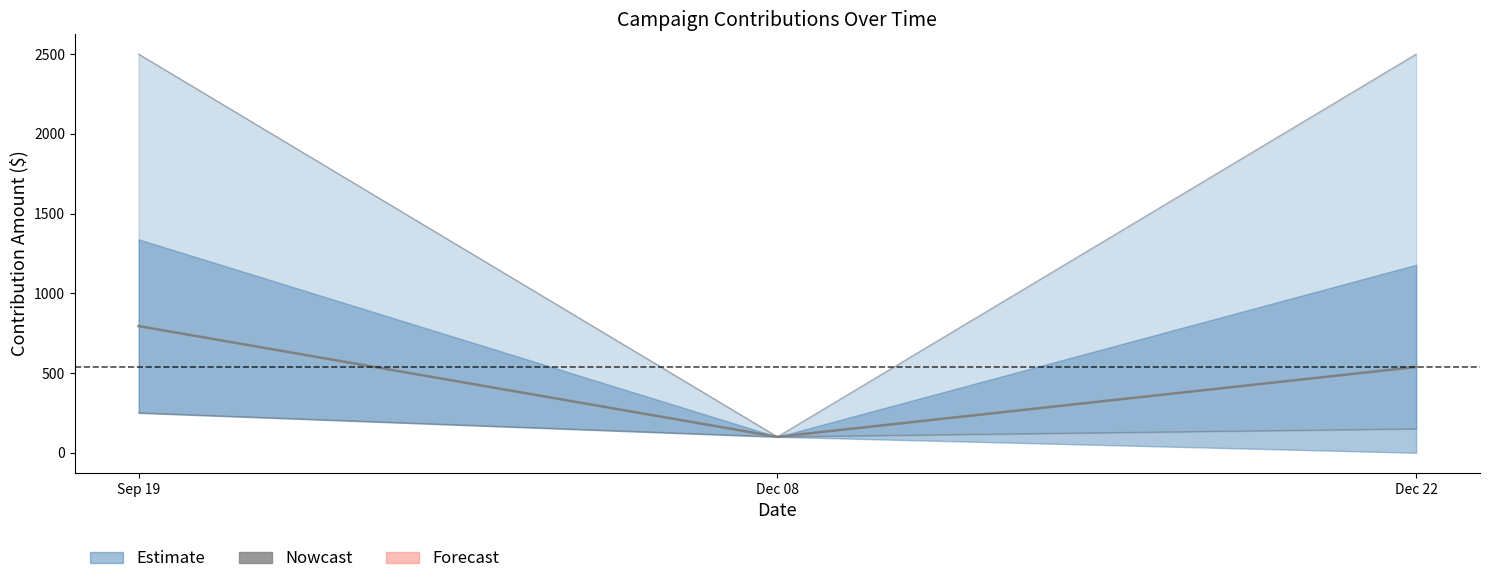

What is the value of the 2nd point from the left?

100.0